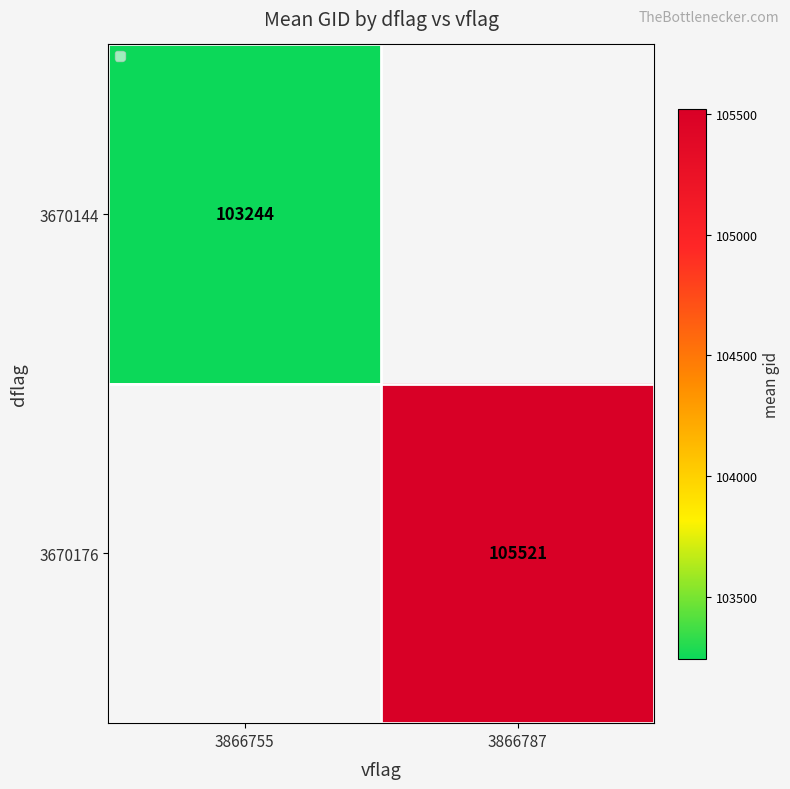

Is the value of 3670144 at 3866755 greater than the value of 3670176 at 3866787?

No